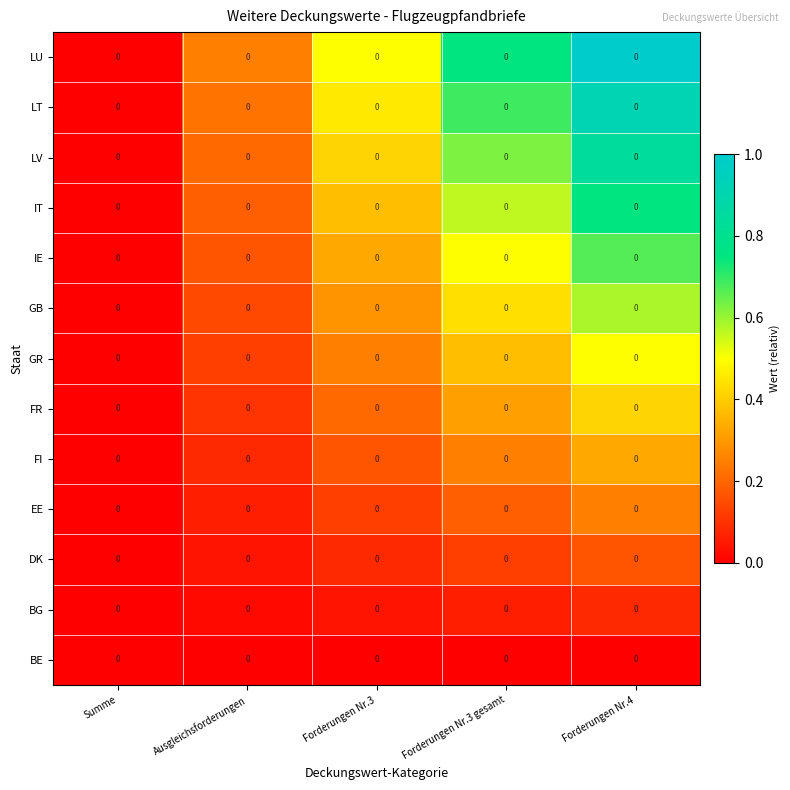

List the series in order of their peak value, highest first.

LU, LT, LV, IT, IE, GB, GR, FR, FI, EE, DK, BG, BE